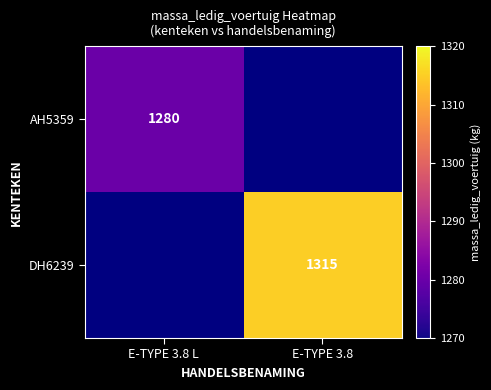

True or false: AH5359 has a value of 1280 at E-TYPE 3.8 L.

True